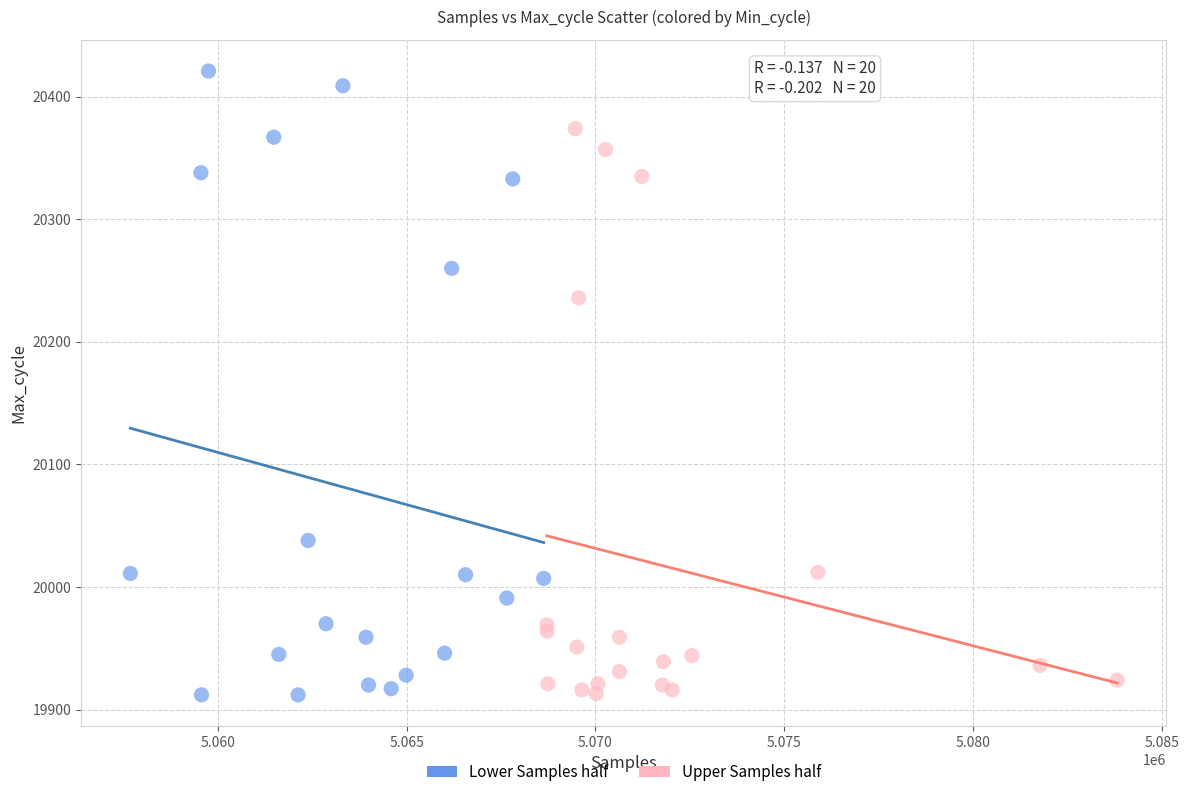

Which series contains the highest Y value?

Lower Samples half